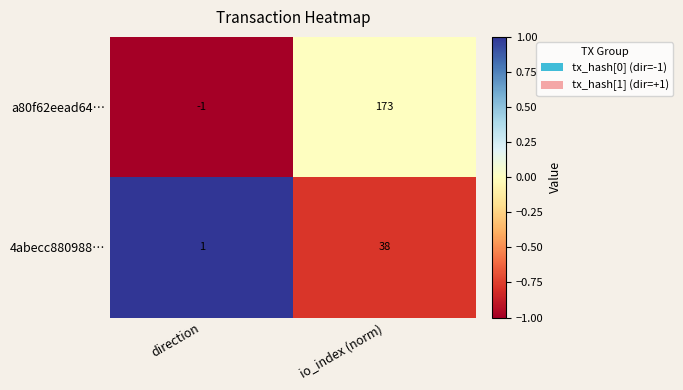

At which category is the sum across all series the highest?

io_index (norm)